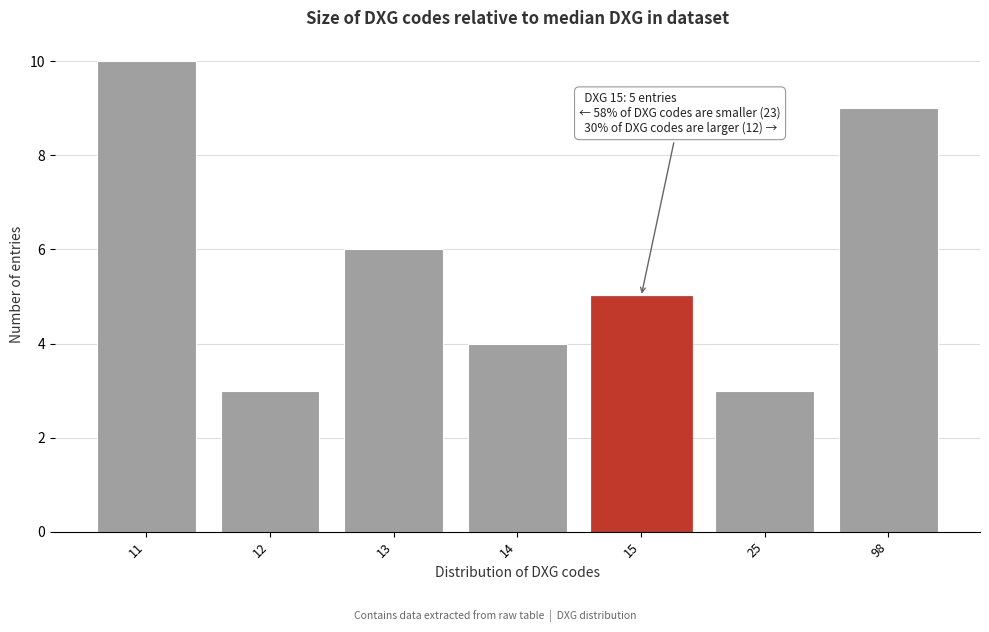

Reading left to right, list all the values displayed in this chart.

10	3	6	4	5	3	9